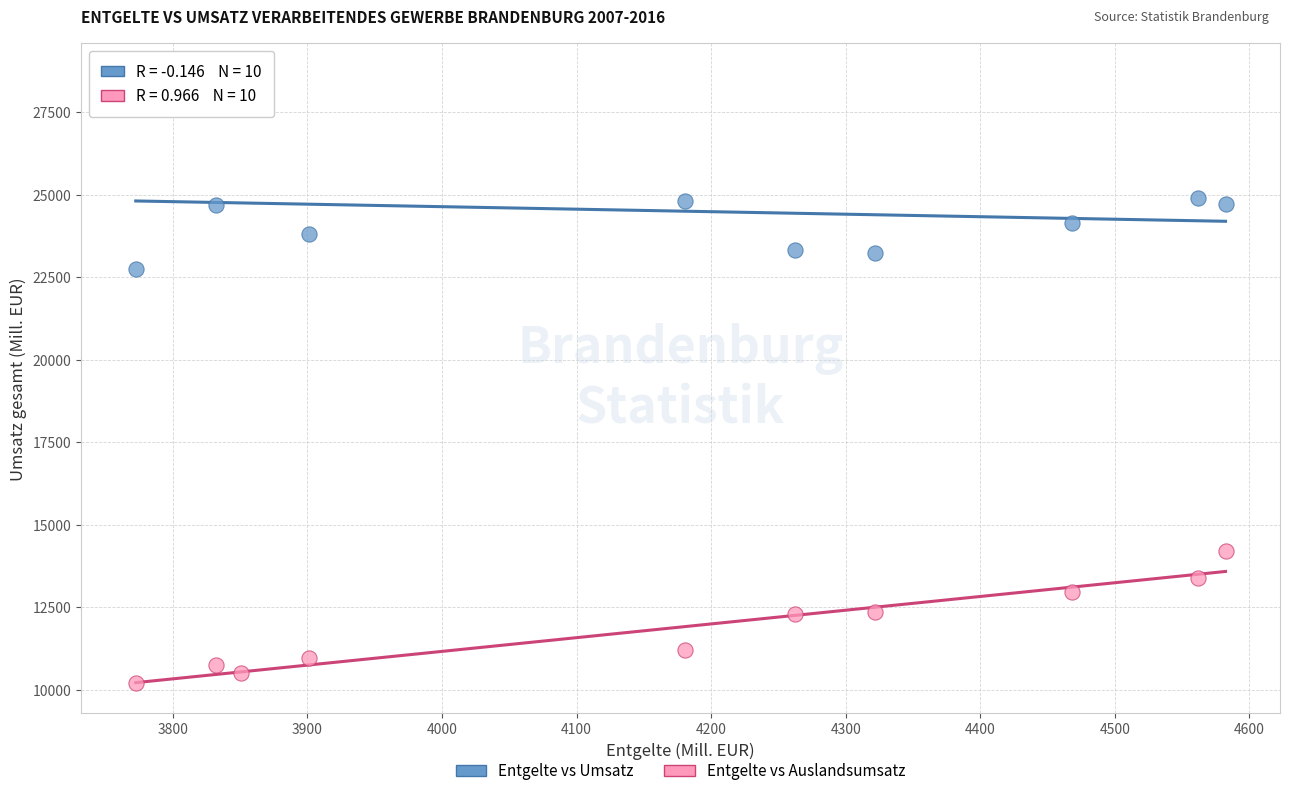

Across all data points, what is the range of X values (max minus min)?

809.8